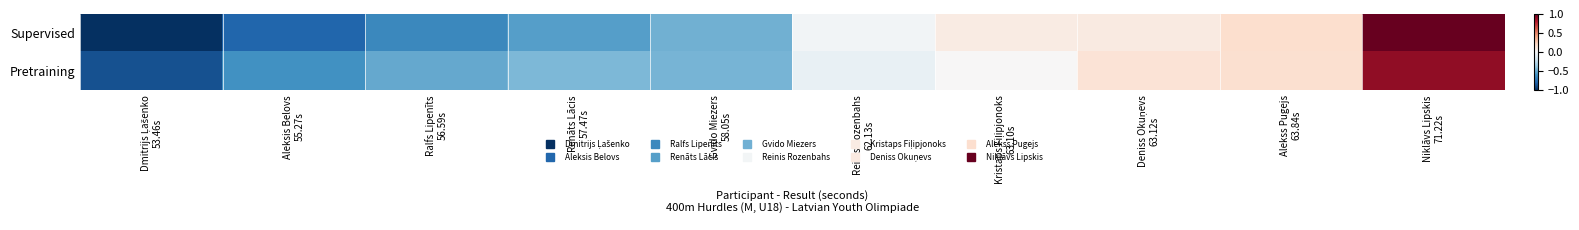

At which category is the sum across all series the highest?

Niklāvs Lipskis
71.22s